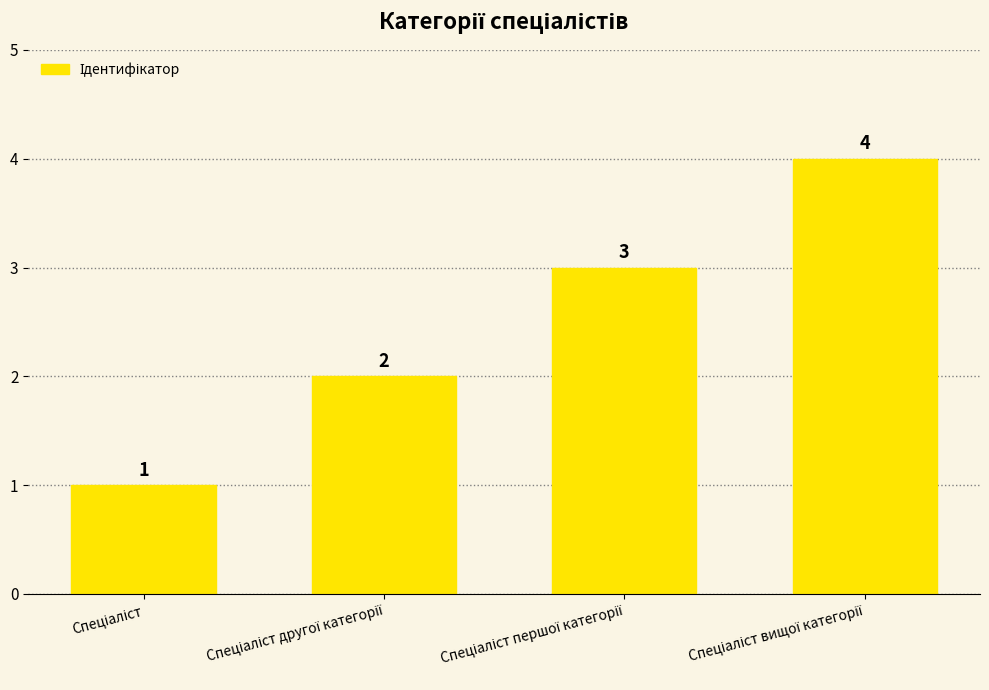

What is the value of the 3rd bar from the left?

3